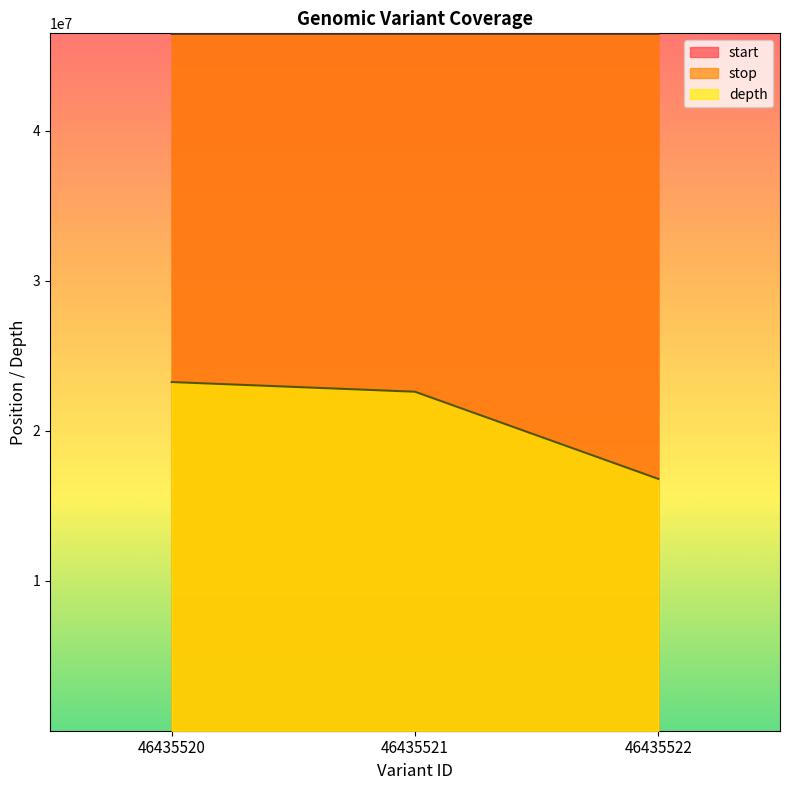

The depth series shows 10932977.7 at 46435522. True or false?

False